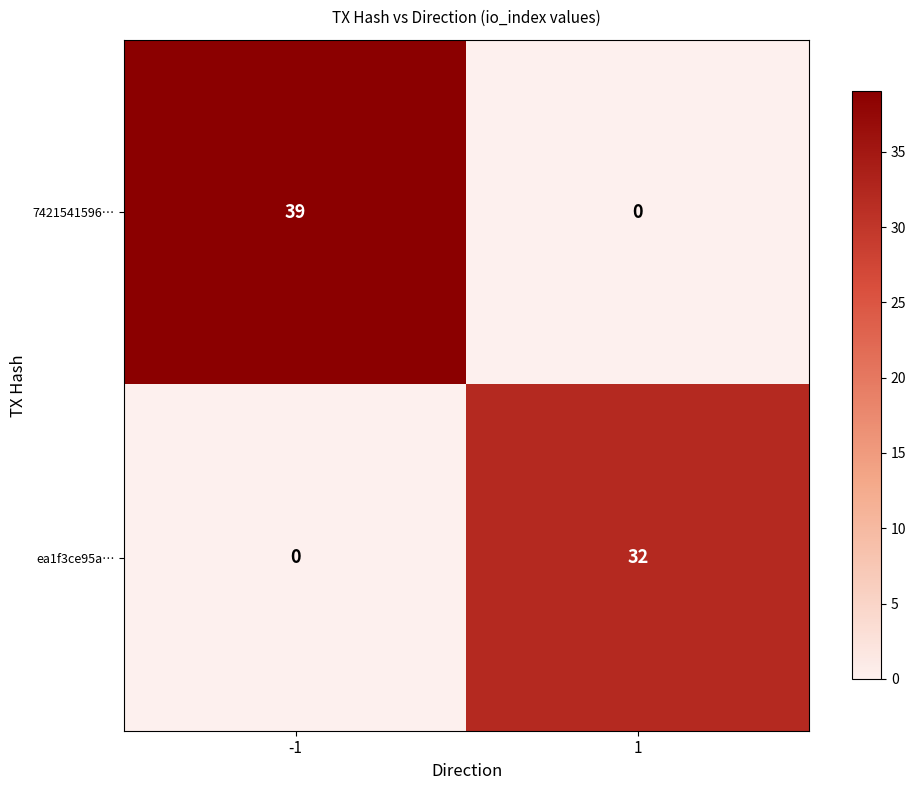

Is it true that ea1f3ce95a… equals 14 at -1?

False